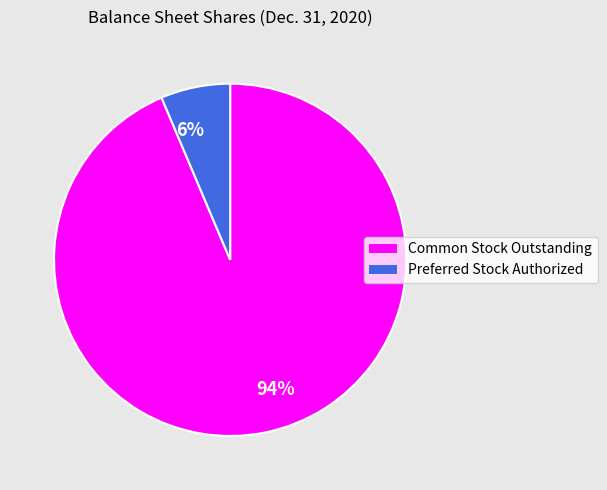

Does any single category account for the majority?

Yes